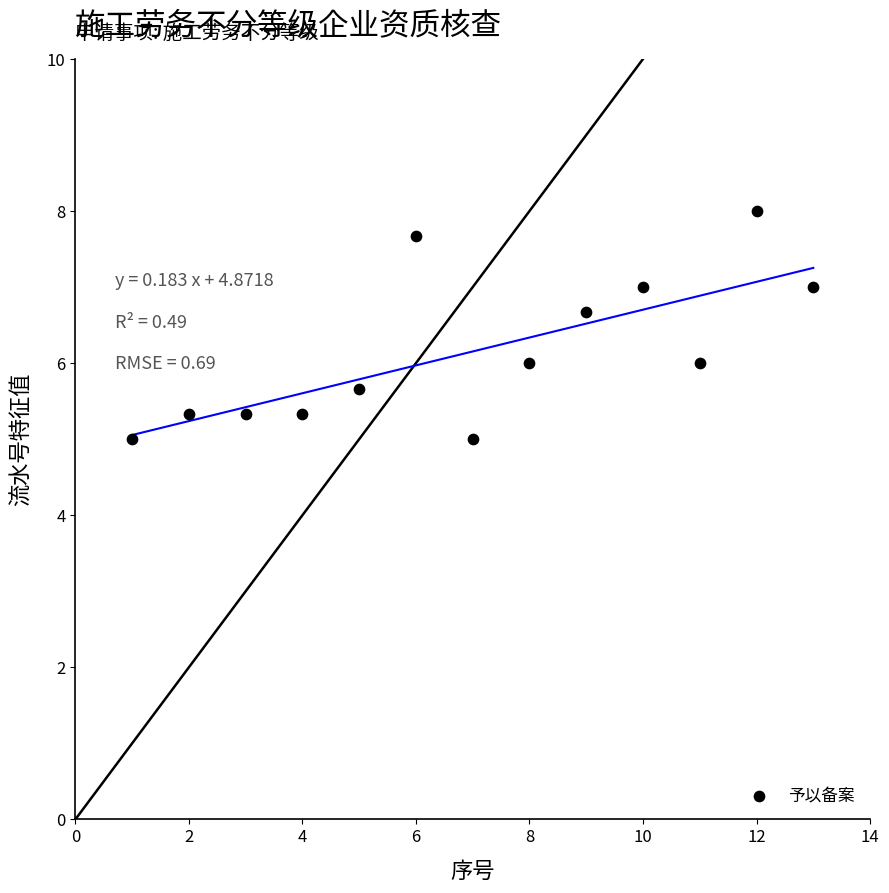

What is the range of X values (max minus min)?

12.0